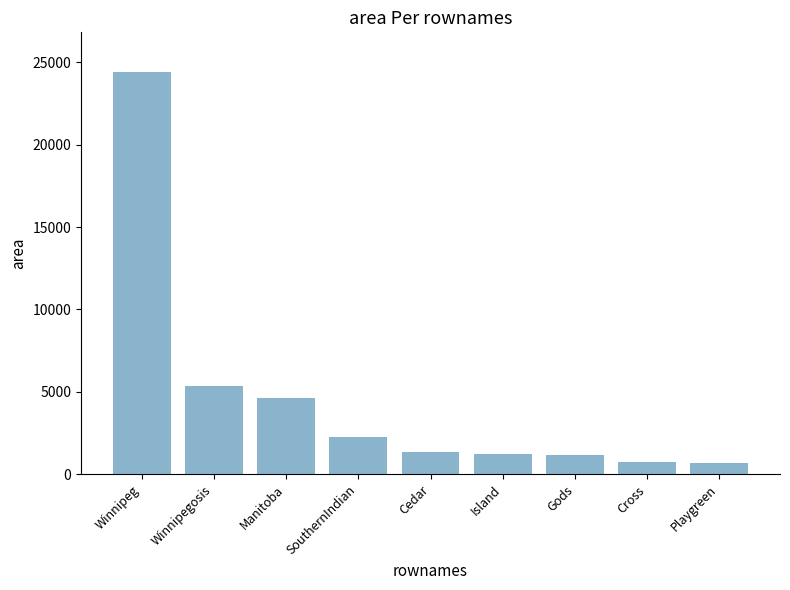

The value at Island is 2157. True or false?

False